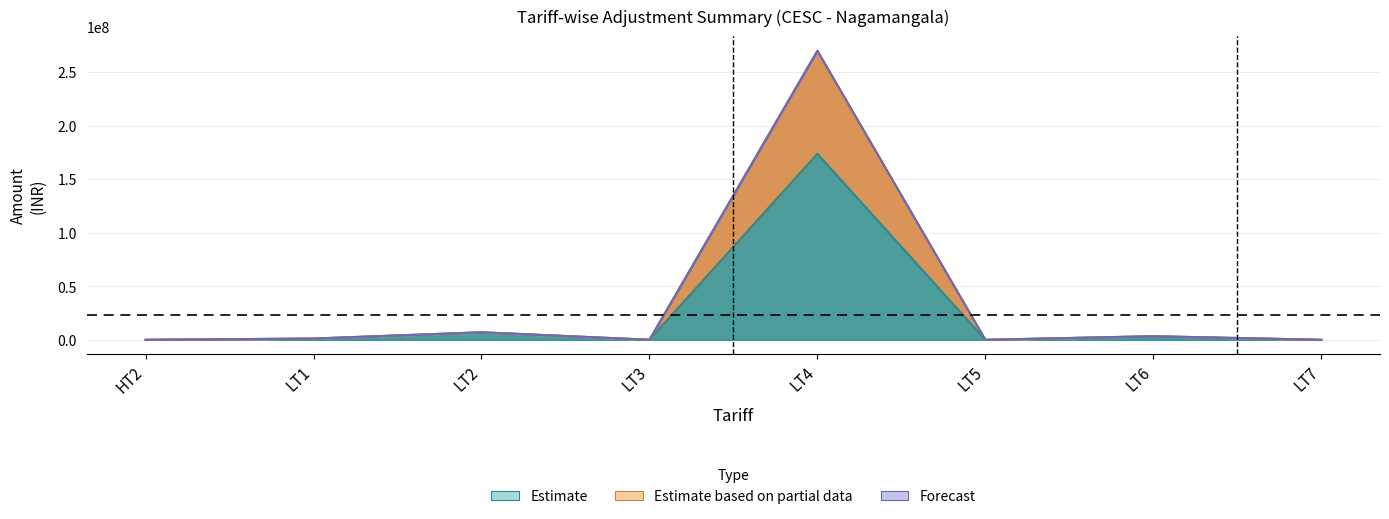

How many categories are shown in the chart?

8